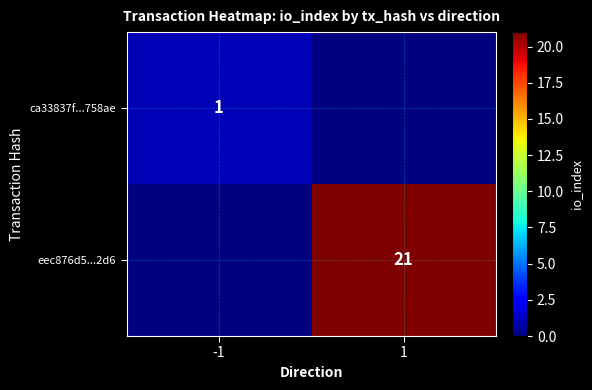

How many categories are shown in the chart?

2